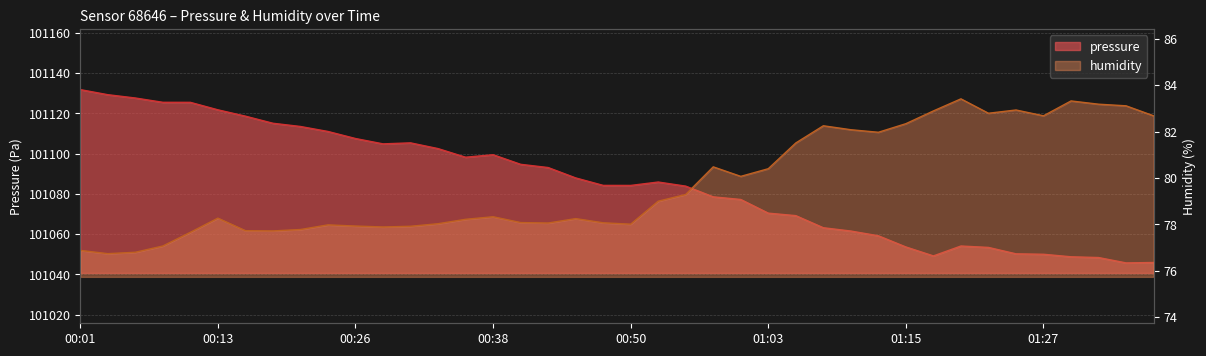

What is the average value of the pressure series?

101085.8